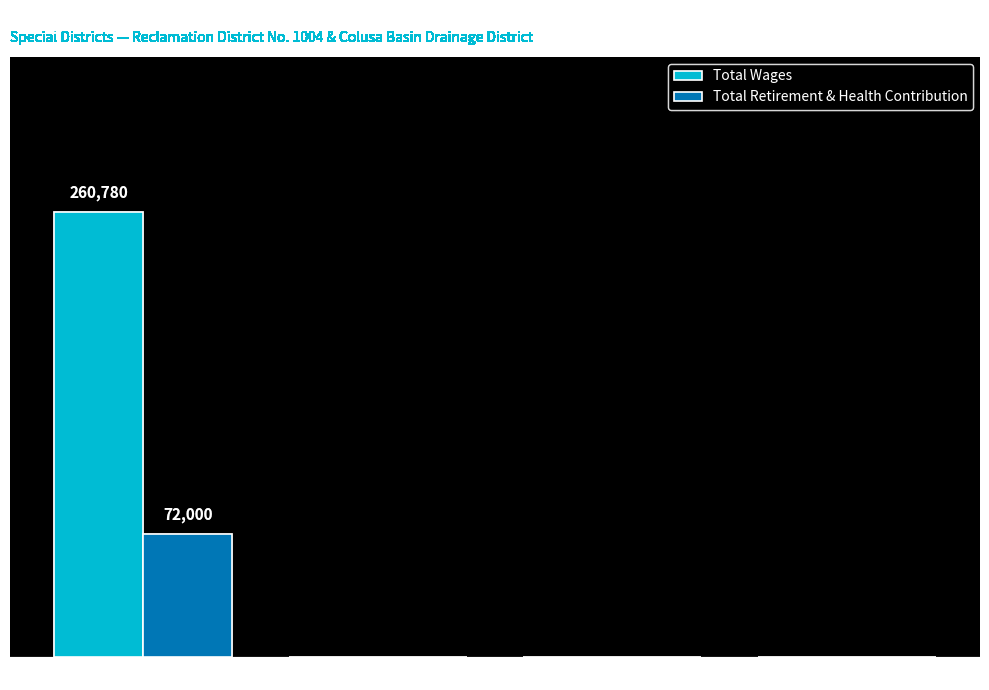

What are all the series names shown in the legend?

Total Wages, Total Retirement & Health Contribution